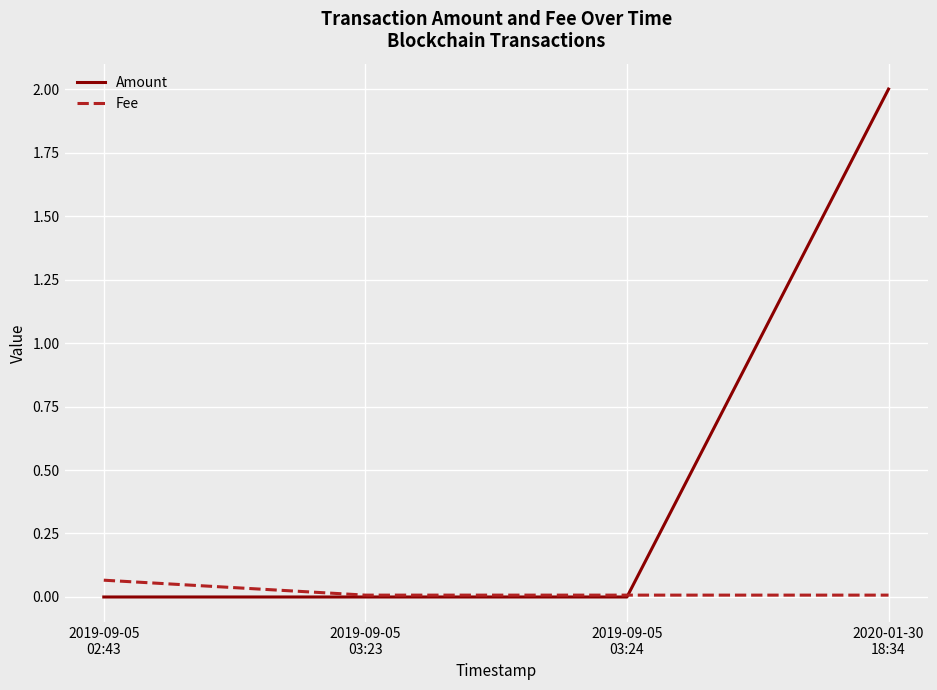

What is the difference between the maximum and second lowest values in the Amount series?

2.0